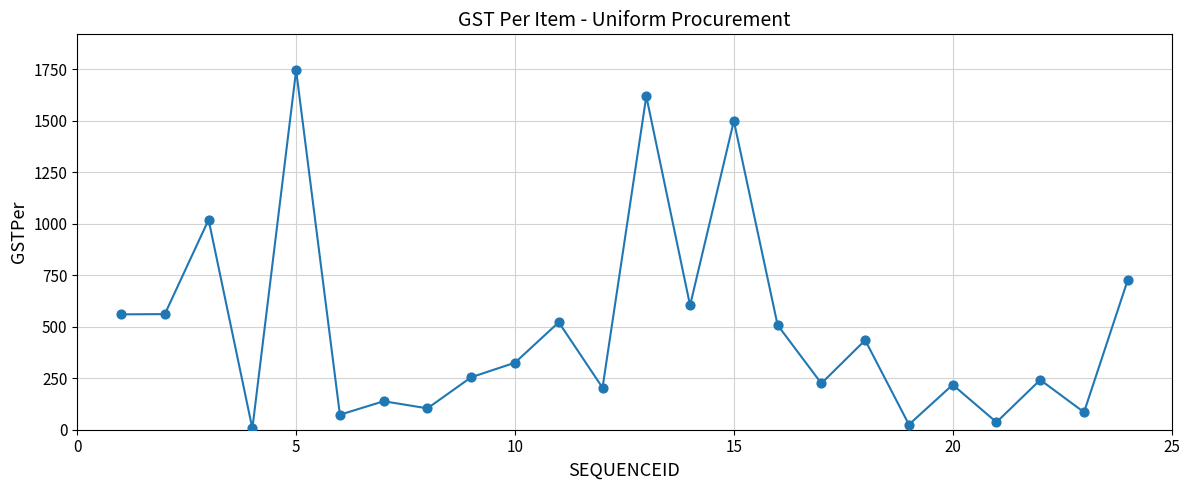

What is the difference between the maximum and minimum values?

1740.0